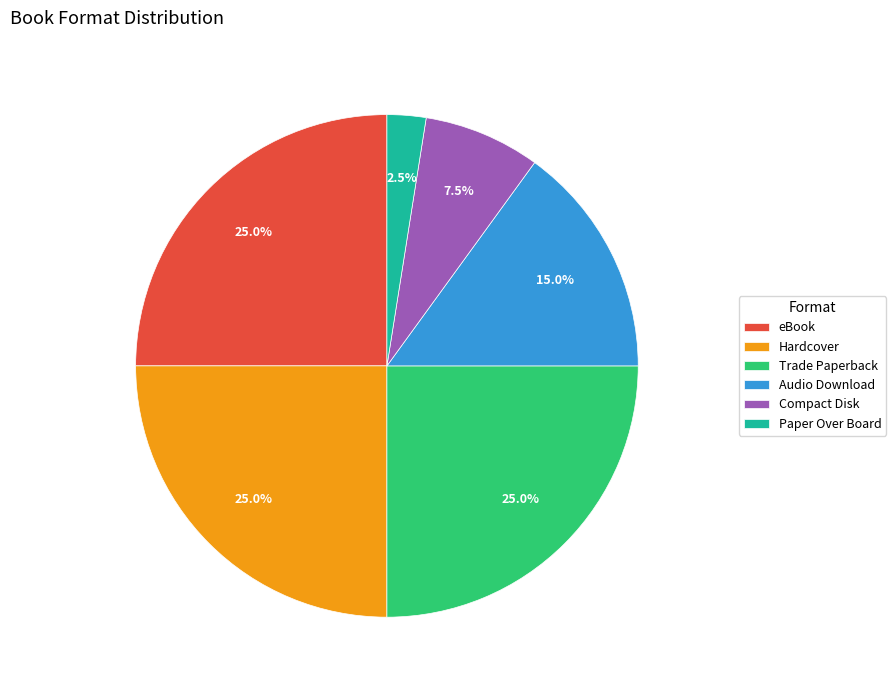

Which slice is the smallest?

Paper Over Board